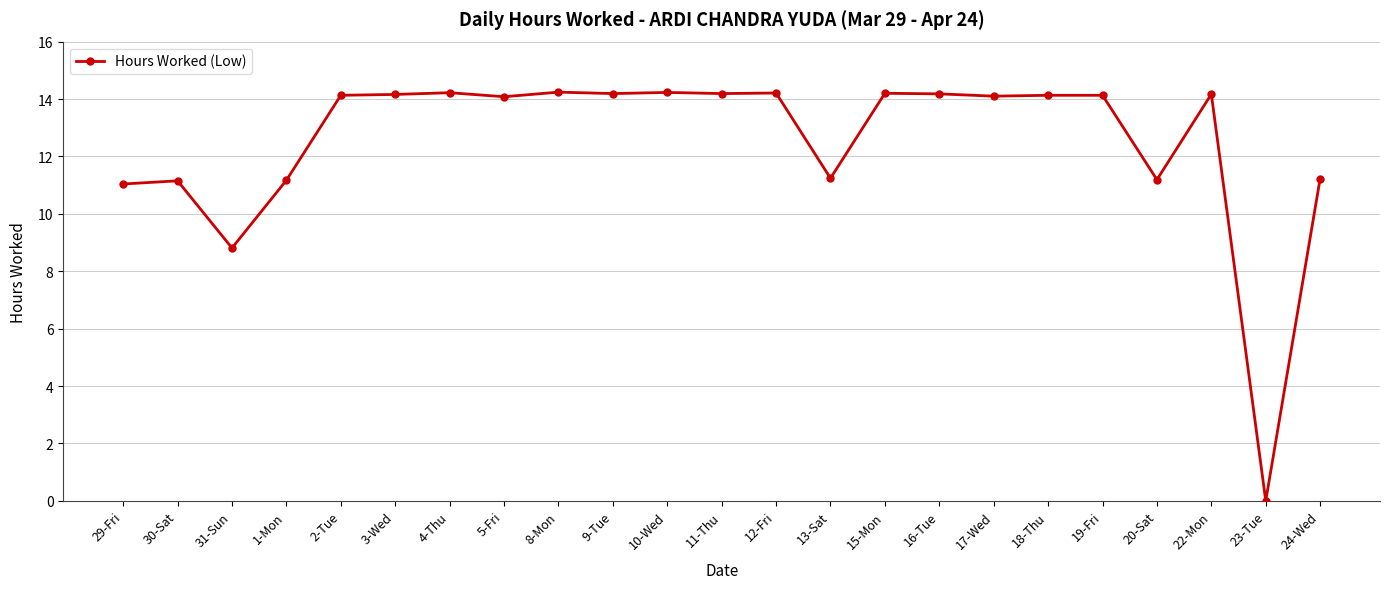

Where does the data first go above 14?

2-Tue